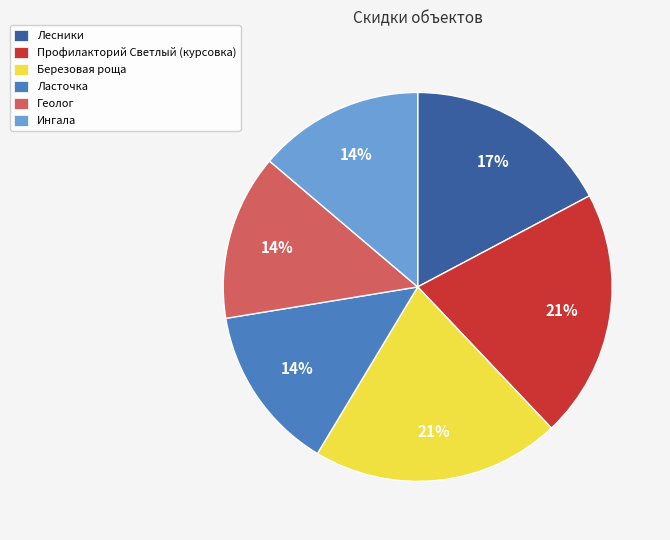

The Березовая роща slice represents 10% of the pie. True or false?

False